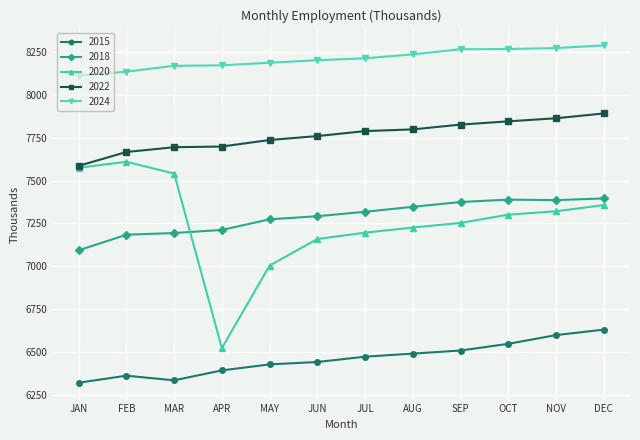

What is the label of the 10th point from the left?

OCT